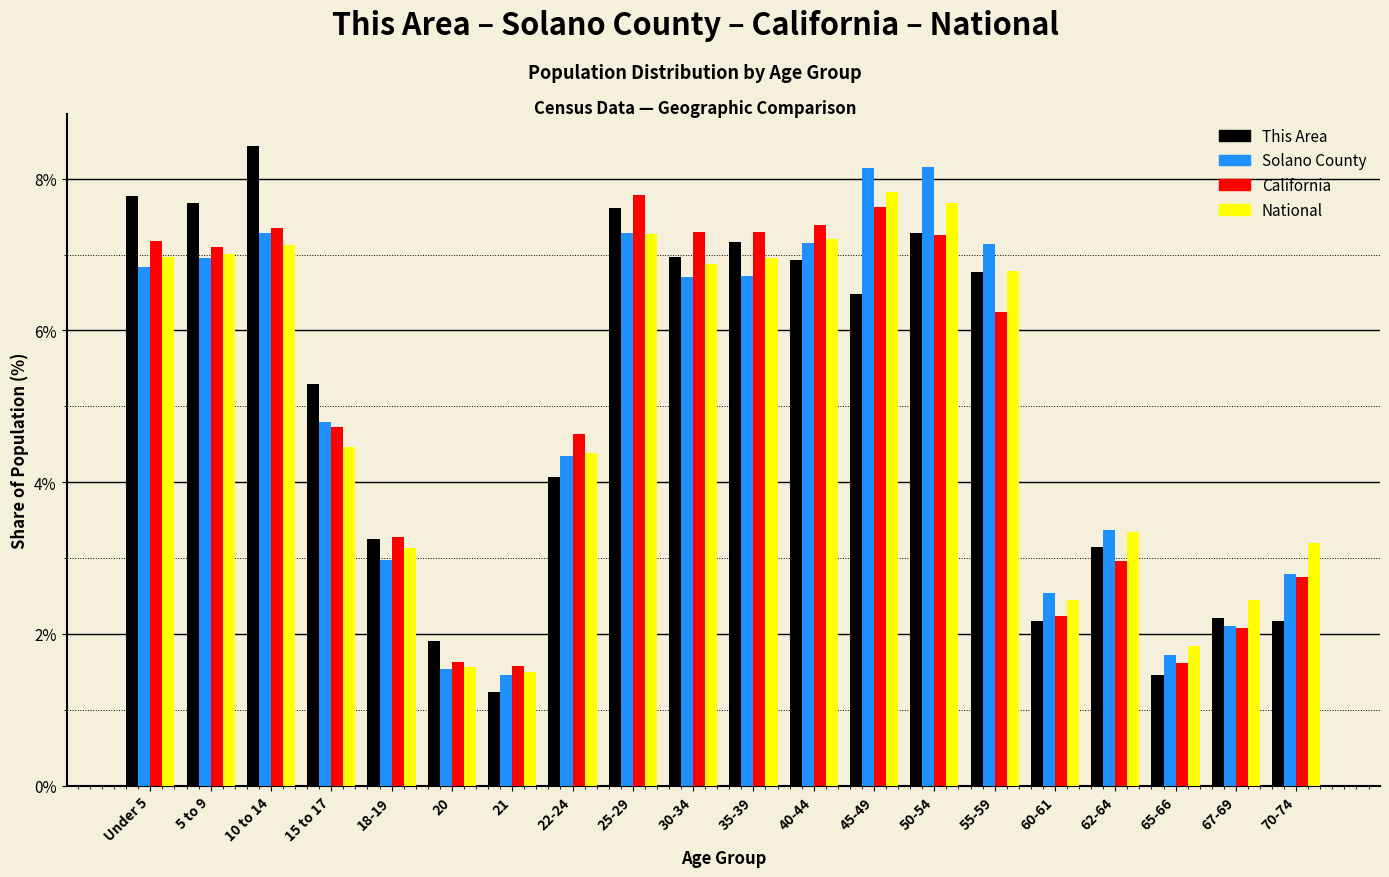

The value of This Area at 50-54 is 1.8. True or false?

False